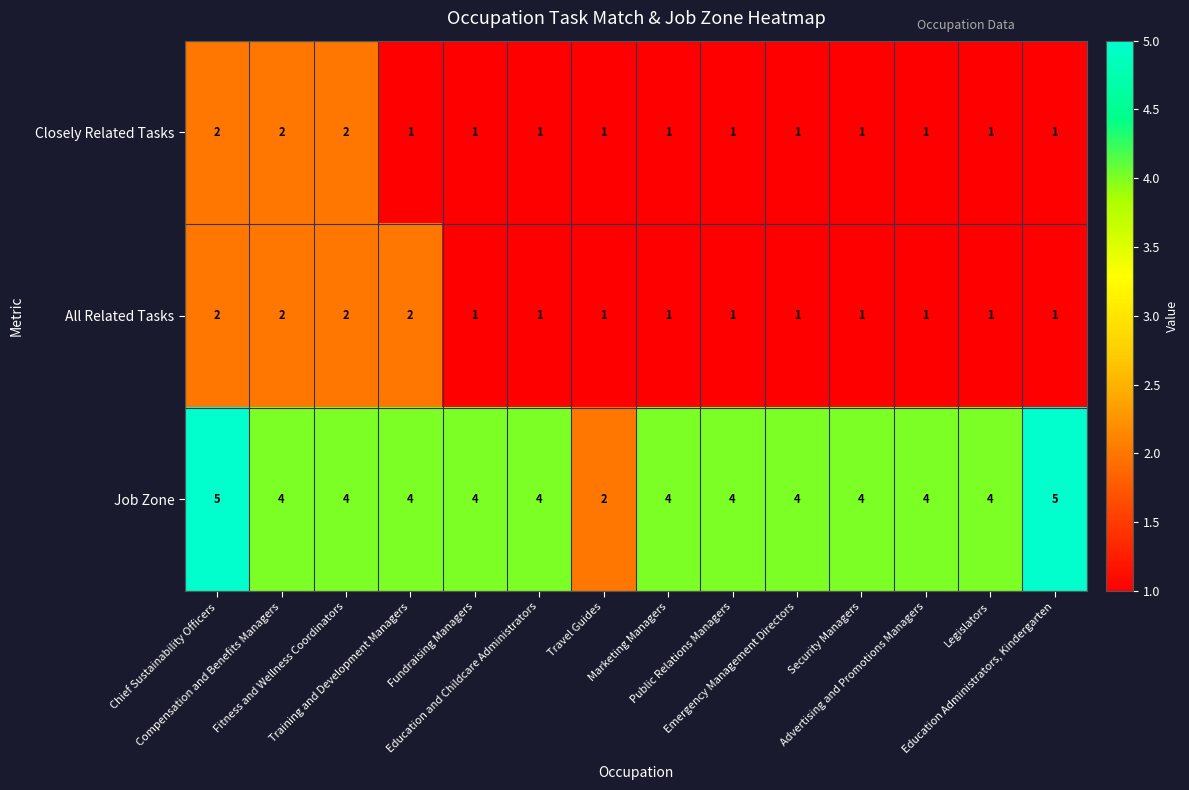

Which series has the largest total across all categories?

Job Zone